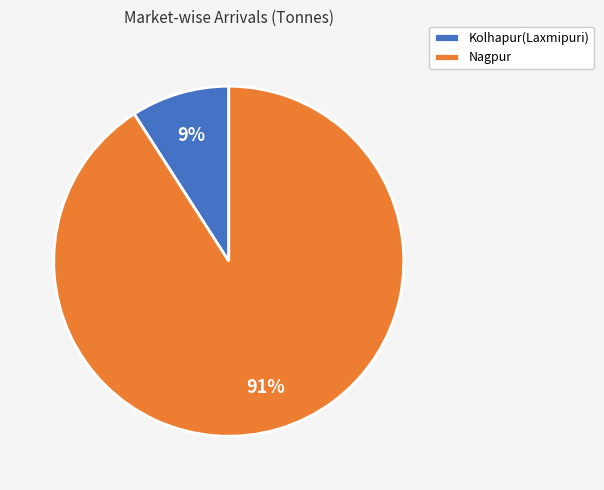

Is it true that Nagpur is 78% of the pie?

False